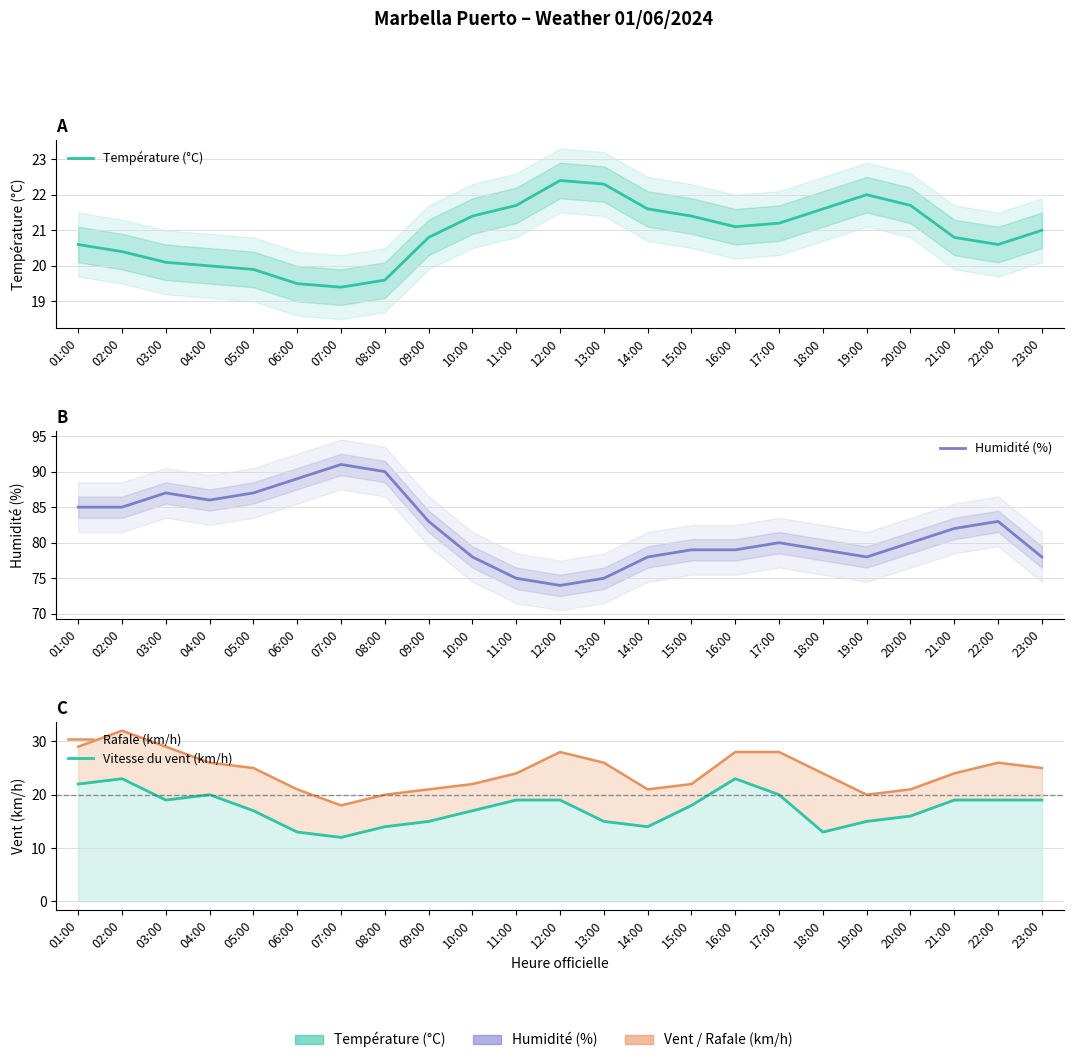

Reading right to left, transcribe all the data shown in this chart.

Température (°C): 23:00=21.0	22:00=20.6	21:00=20.8	20:00=21.7	19:00=22.0	18:00=21.6	17:00=21.2	16:00=21.1	15:00=21.4	14:00=21.6	13:00=22.3	12:00=22.4	11:00=21.7	10:00=21.4	09:00=20.8	08:00=19.6	07:00=19.4	06:00=19.5	05:00=19.9	04:00=20.0	03:00=20.1	02:00=20.4	01:00=20.6
Humidité (%): 23:00=78.0	22:00=83.0	21:00=82.0	20:00=80.0	19:00=78.0	18:00=79.0	17:00=80.0	16:00=79.0	15:00=79.0	14:00=78.0	13:00=75.0	12:00=74.0	11:00=75.0	10:00=78.0	09:00=83.0	08:00=90.0	07:00=91.0	06:00=89.0	05:00=87.0	04:00=86.0	03:00=87.0	02:00=85.0	01:00=85.0
Rafale (km/h): 23:00=25.0	22:00=26.0	21:00=24.0	20:00=21.0	19:00=20.0	18:00=24.0	17:00=28.0	16:00=28.0	15:00=22.0	14:00=21.0	13:00=26.0	12:00=28.0	11:00=24.0	10:00=22.0	09:00=21.0	08:00=20.0	07:00=18.0	06:00=21.0	05:00=25.0	04:00=26.0	03:00=29.0	02:00=32.0	01:00=29.0
Vitesse du vent (km/h): 23:00=19.0	22:00=19.0	21:00=19.0	20:00=16.0	19:00=15.0	18:00=13.0	17:00=20.0	16:00=23.0	15:00=18.0	14:00=14.0	13:00=15.0	12:00=19.0	11:00=19.0	10:00=17.0	09:00=15.0	08:00=14.0	07:00=12.0	06:00=13.0	05:00=17.0	04:00=20.0	03:00=19.0	02:00=23.0	01:00=22.0